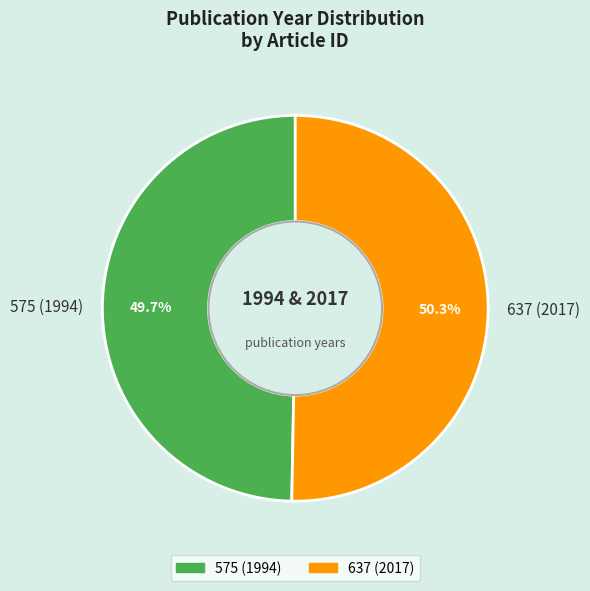

To the nearest percent, what is the combined percentage of 575 (1994) and 637 (2017)?

100%